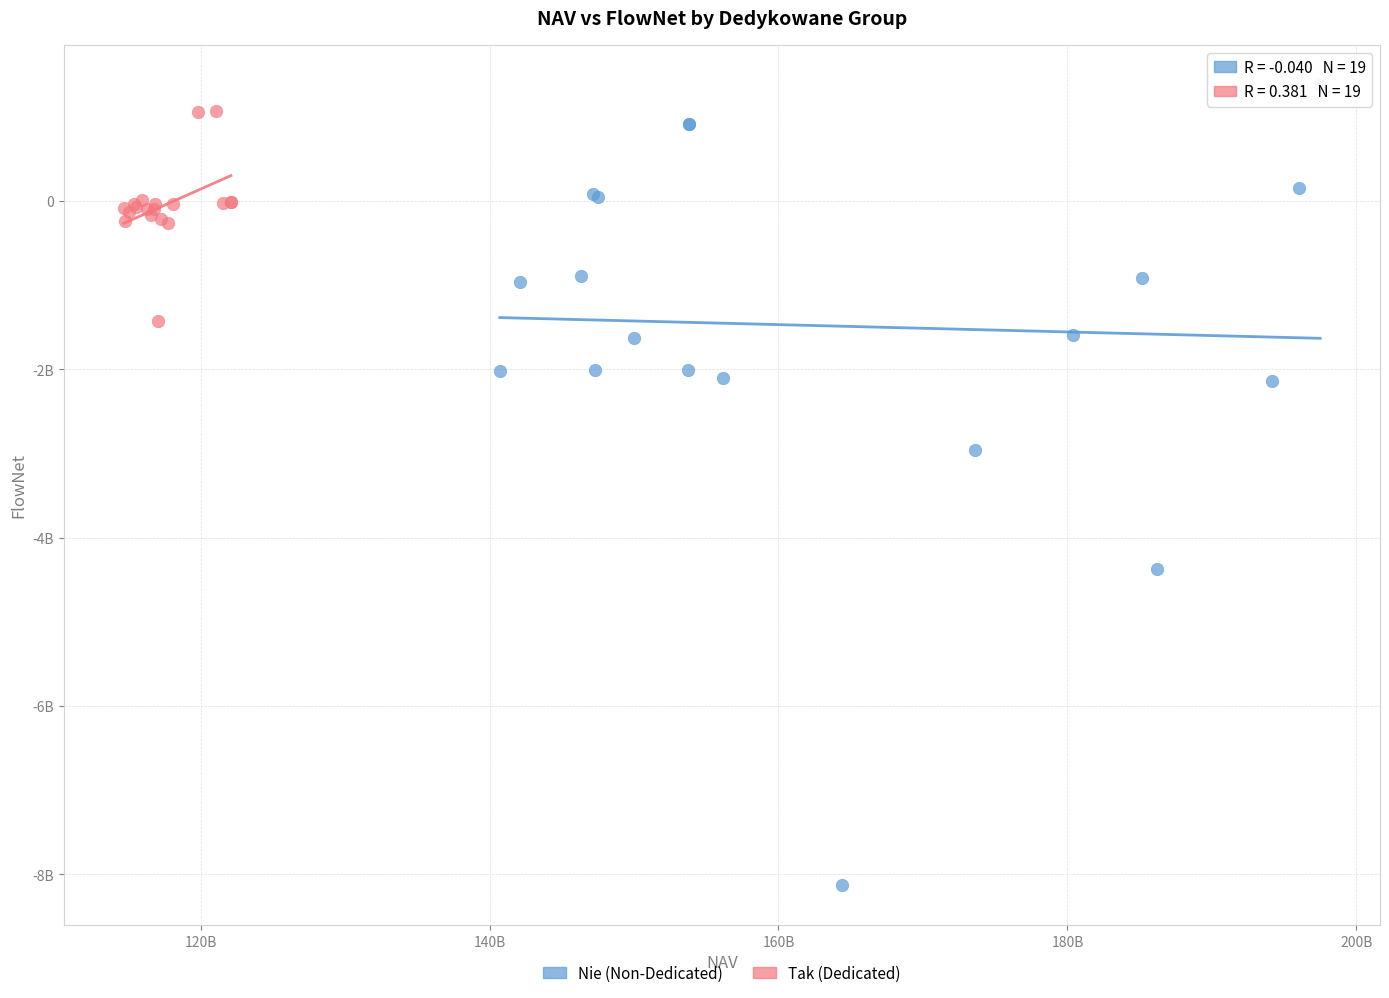

Which series reaches the maximum Y coordinate?

Nie (Non-Dedicated)